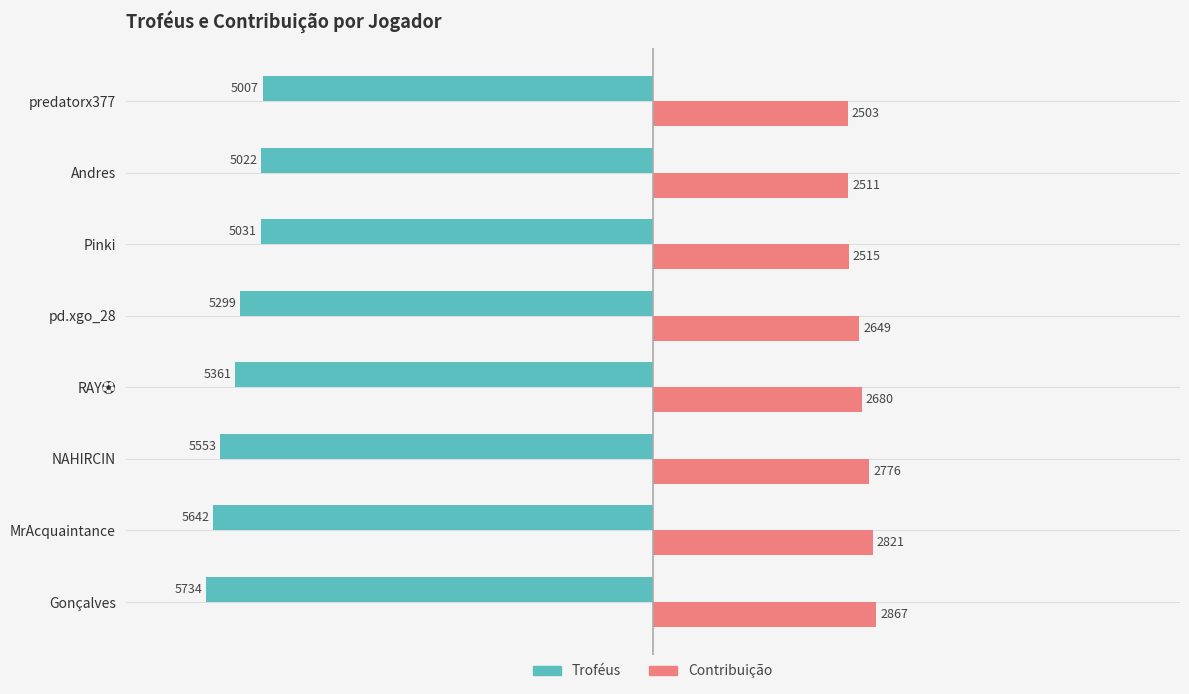

What is the minimum value shown in the chart?

-5734